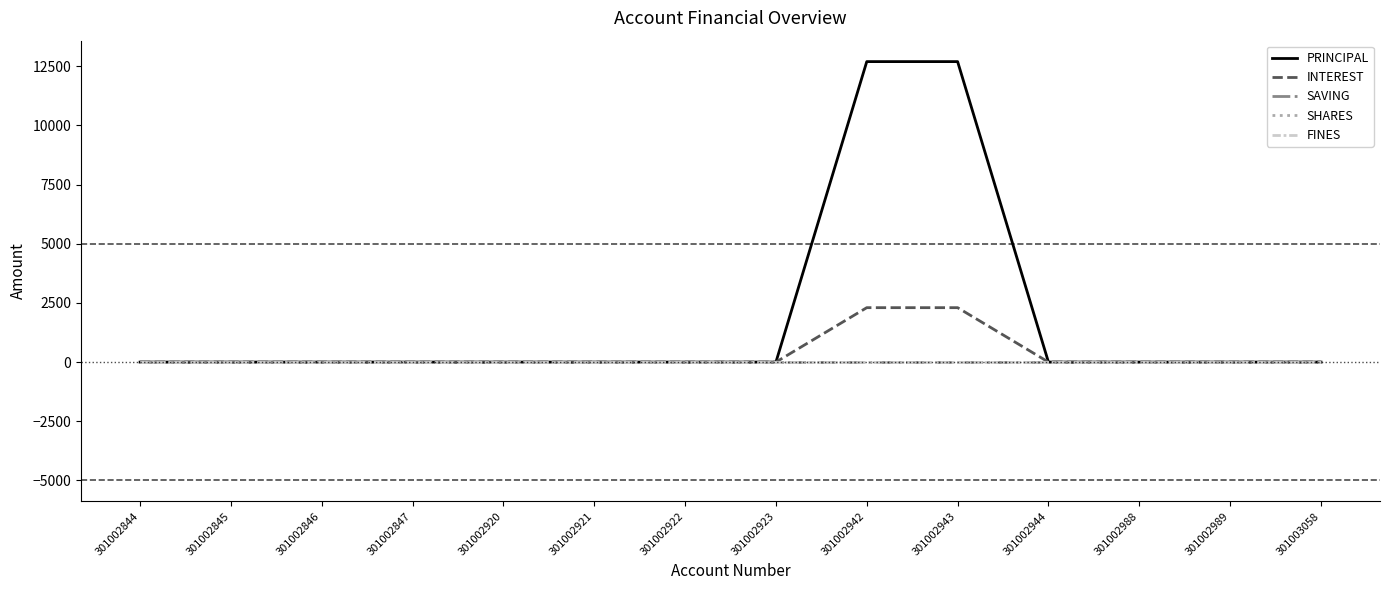

The SAVING series shows 0 at 301002923. True or false?

True